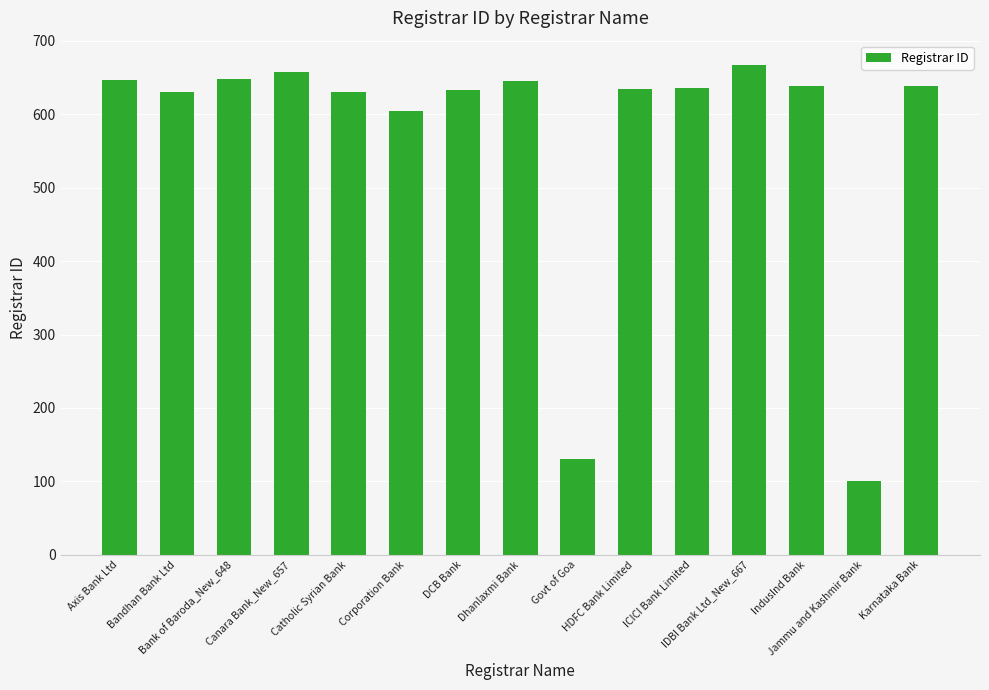

Is it true that the value at ICICI Bank Limited is 988?

False